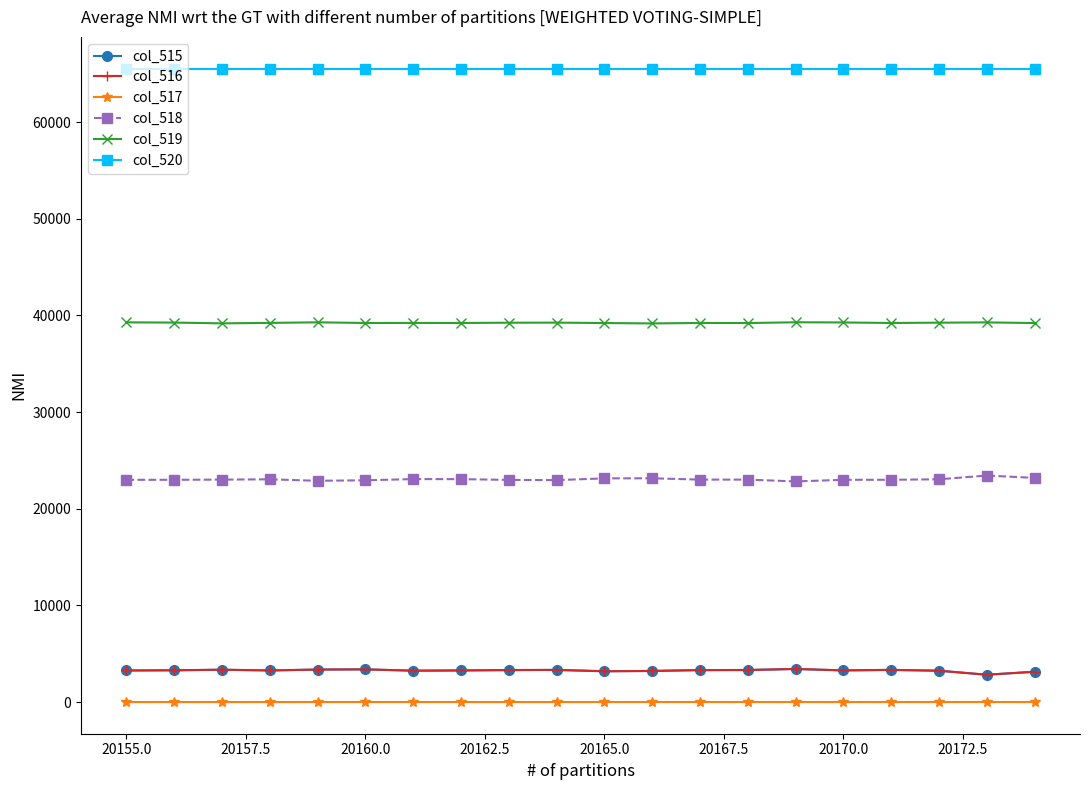

What is the maximum value shown in the chart?

65535